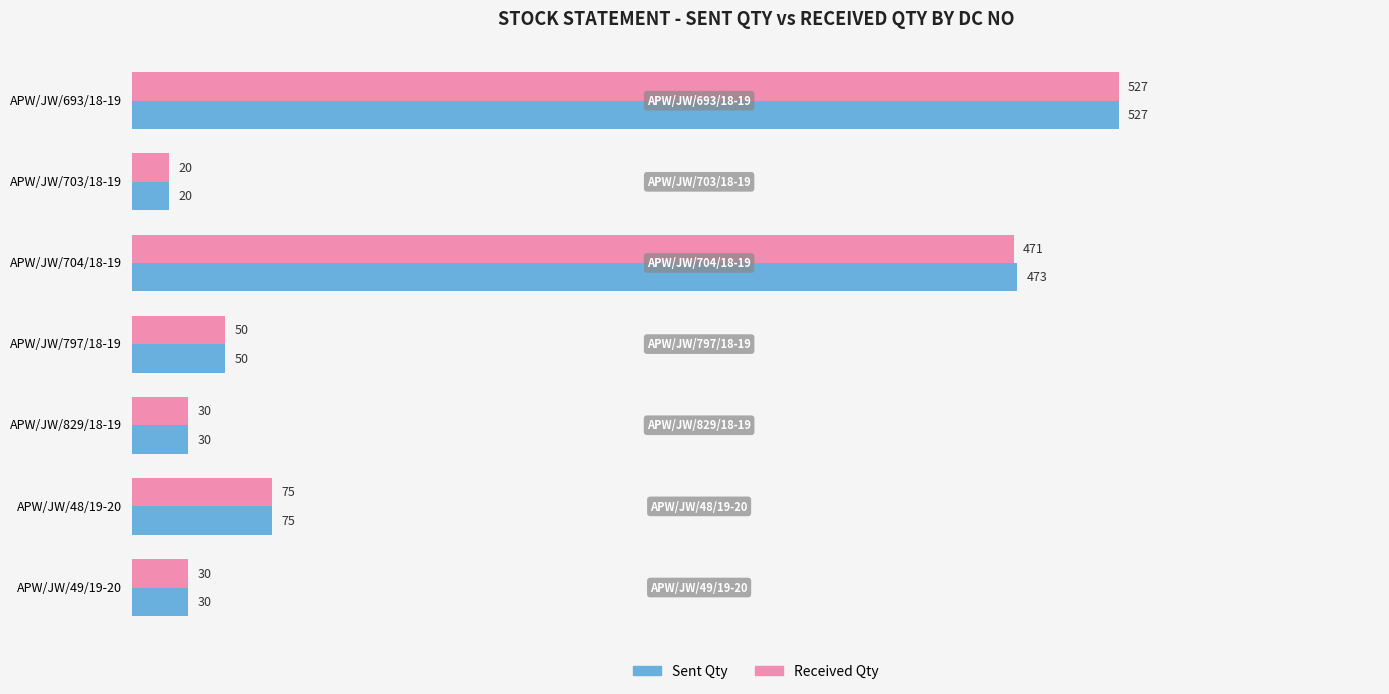

What value does the Received Qty series have at APW/JW/48/19-20, to the nearest 100?

100